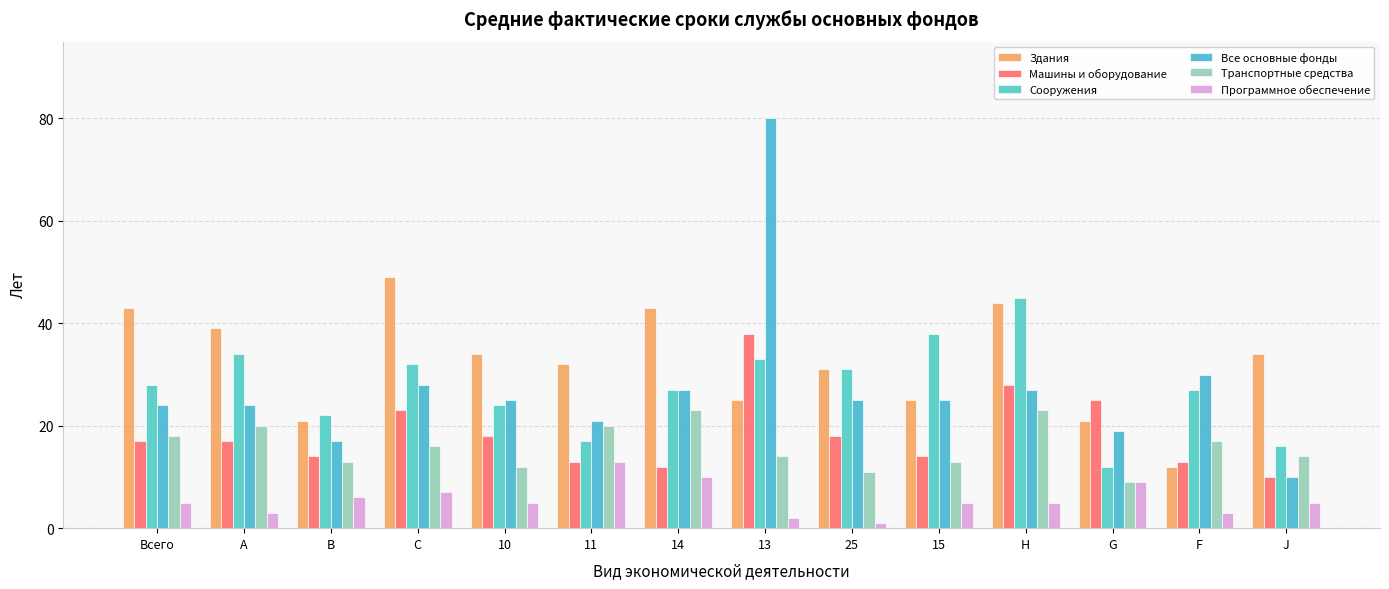

Rank the categories by Транспортные средства value from lowest to highest.

G, 25, 10, B, 15, 13, J, C, F, Всего, A, 11, 14, H